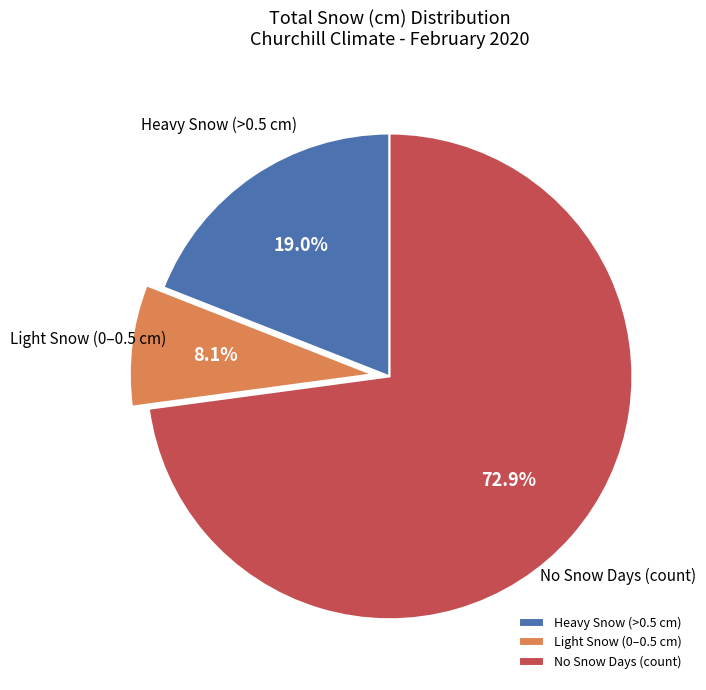

Which slice is the largest?

No Snow Days (count)